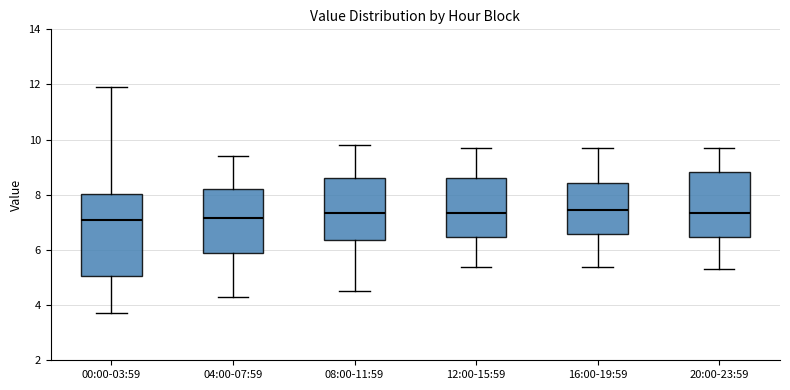

Reading left to right, transcribe this box plot: for each box, give where its median line is, the range the box spans, and where its two whiskers end, as read against the y-axis. The values are not printed on the chart, so give them approximately, as read against the axis.

00:00-03:59: median 7.2, box 5.0 to 8.0, whiskers 3.8 to 12.0
04:00-07:59: median 7.2, box 5.8 to 8.2, whiskers 4.4 to 9.4
08:00-11:59: median 7.4, box 6.4 to 8.6, whiskers 4.6 to 9.8
12:00-15:59: median 7.4, box 6.4 to 8.6, whiskers 5.4 to 9.8
16:00-19:59: median 7.4, box 6.6 to 8.4, whiskers 5.4 to 9.8
20:00-23:59: median 7.4, box 6.4 to 8.8, whiskers 5.4 to 9.8